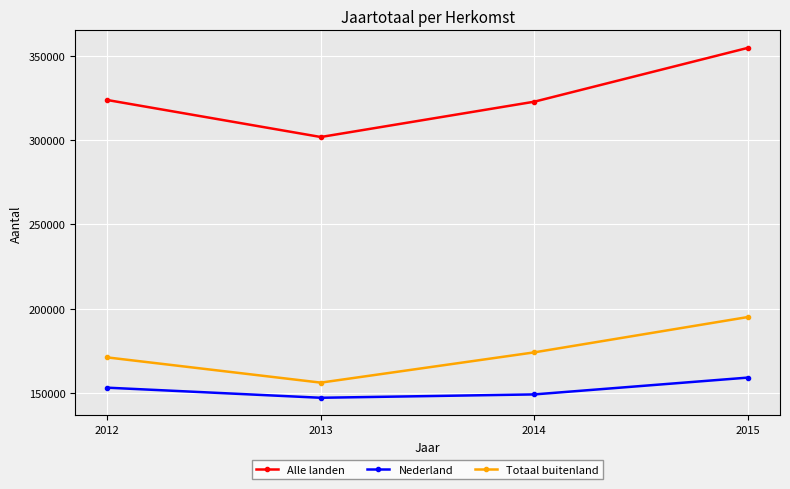

Reading left to right, extract all data points from this chart.

Alle landen: 324000	302000	323000	355000
Nederland: 153000	147000	149000	159000
Totaal buitenland: 171000	156000	174000	195000